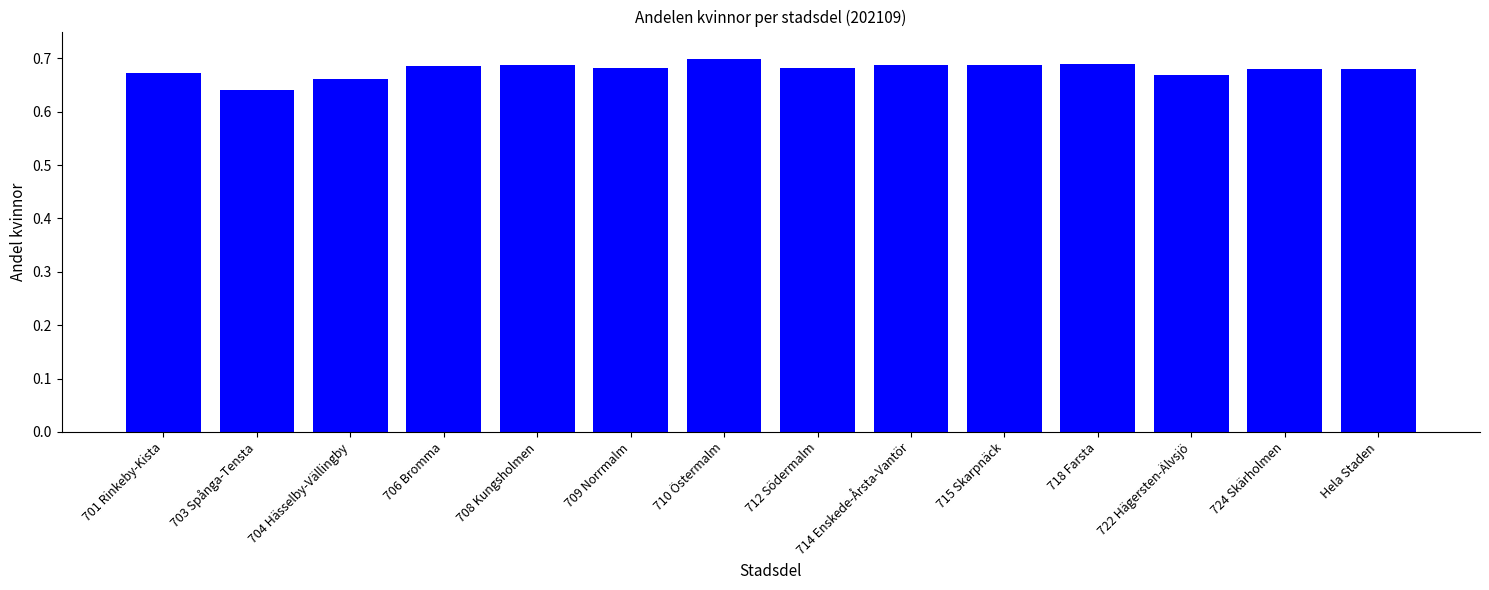

What position from the right is 712 Södermalm?

7